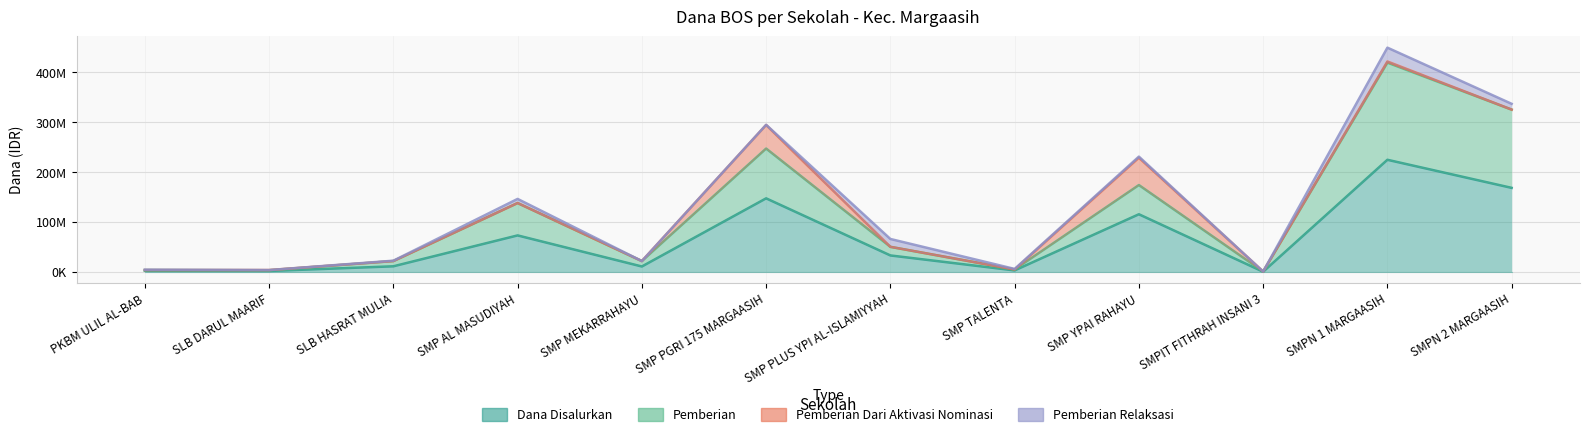

What is the approximate value of Dana Disalurkan at SMP AL MASUDIYAH?

73.1